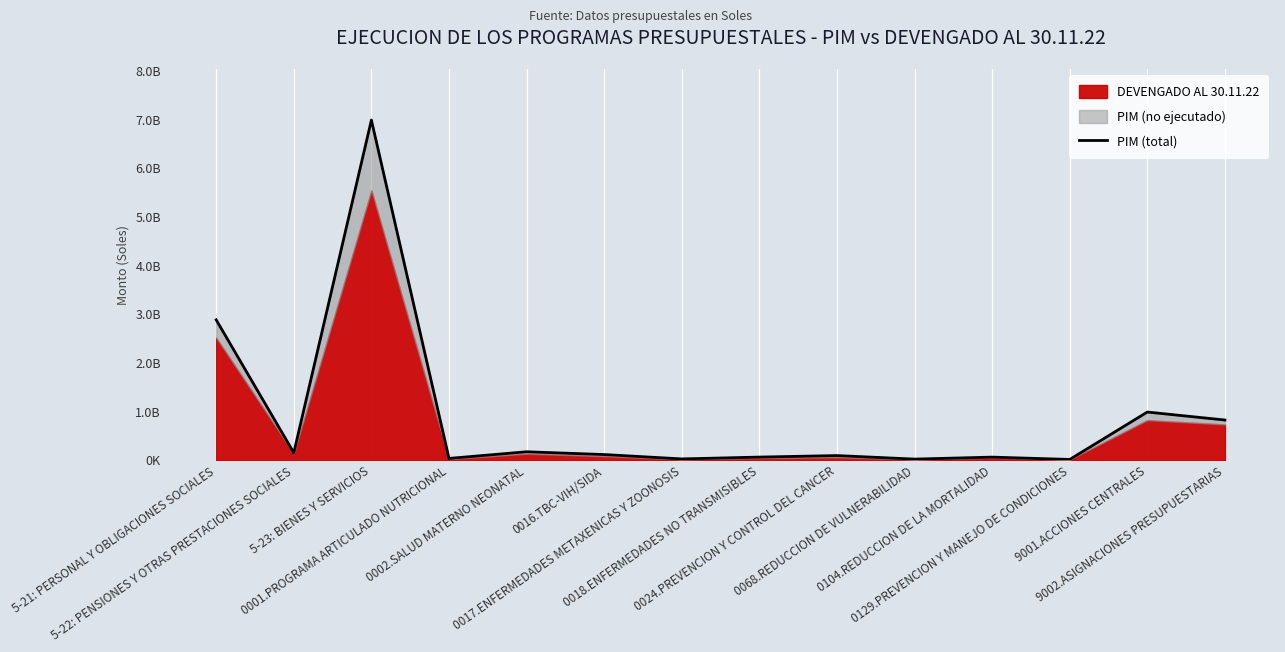

Which label corresponds to the largest value in the chart?

5-23: BIENES Y SERVICIOS